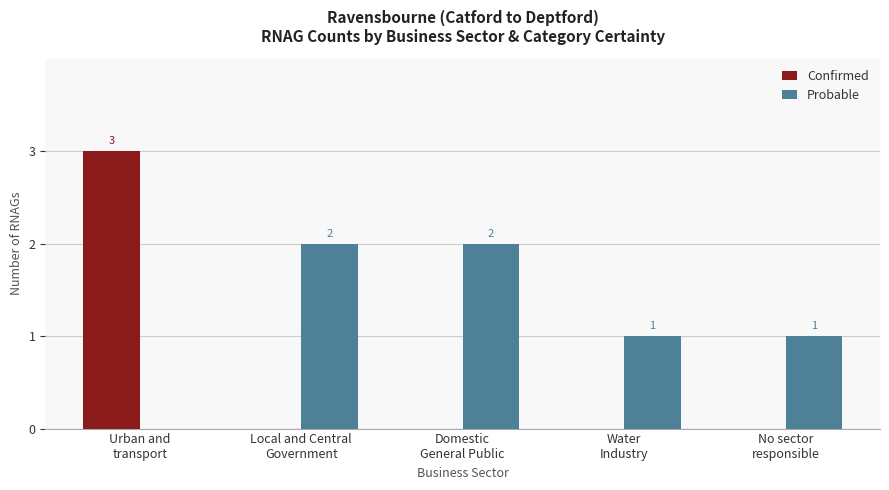

What is the spread (max minus min) of values at Domestic
General Public?

2